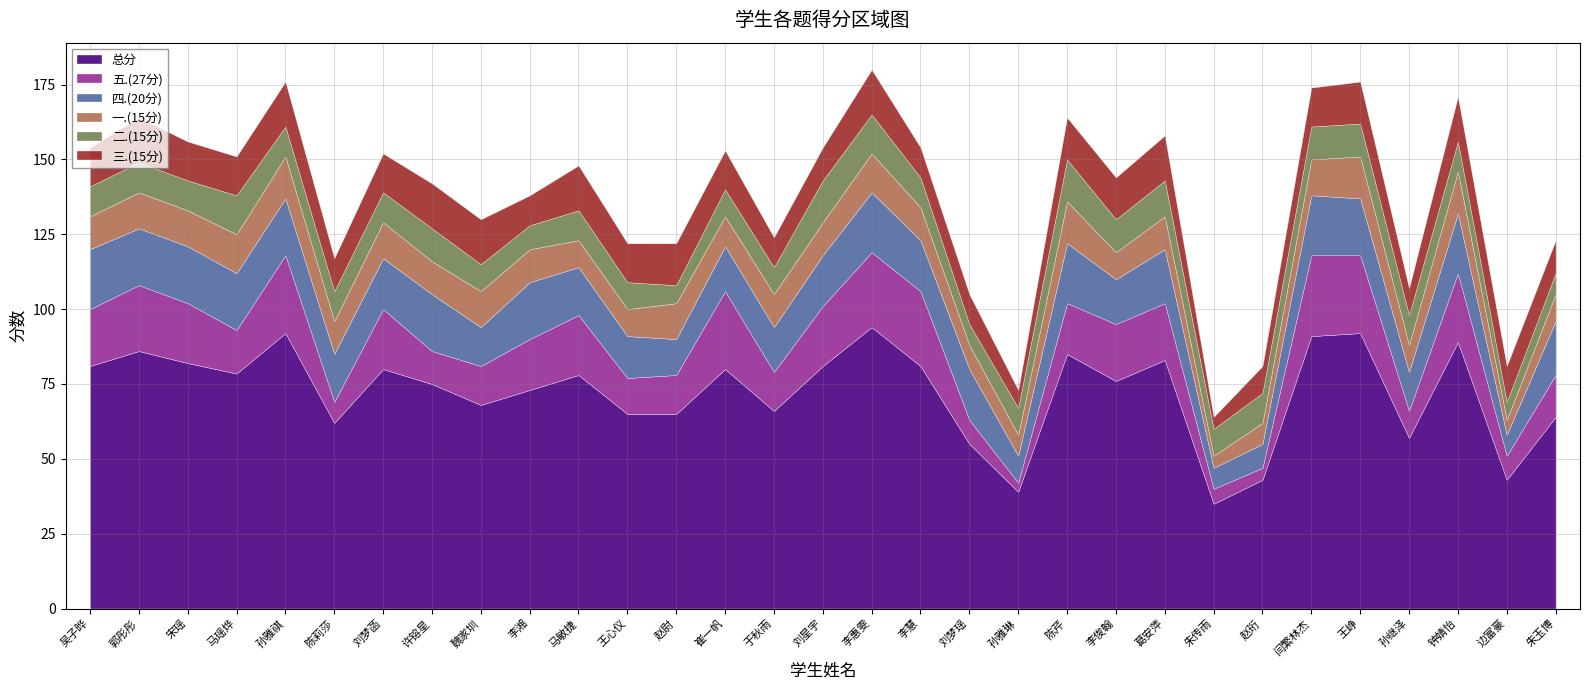

What is the label of the 17th point from the left?

李惠雯